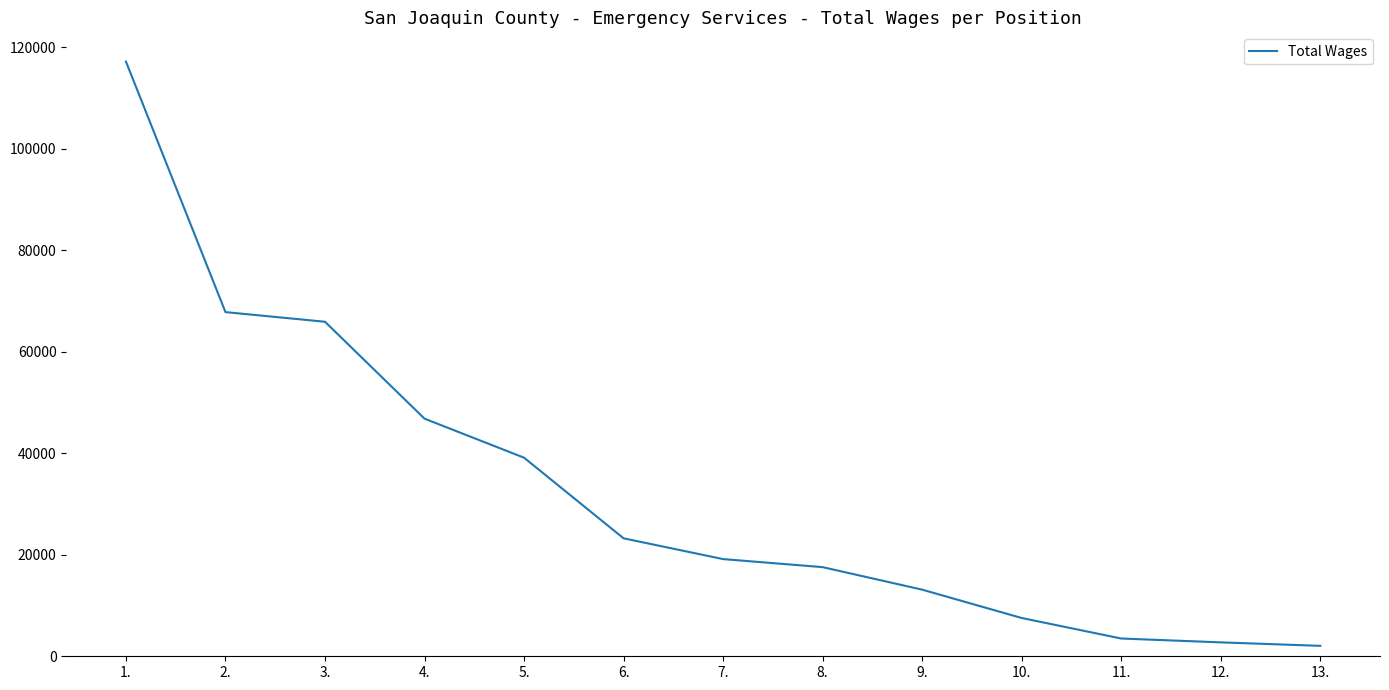

What is the maximum value shown in the chart?

117168